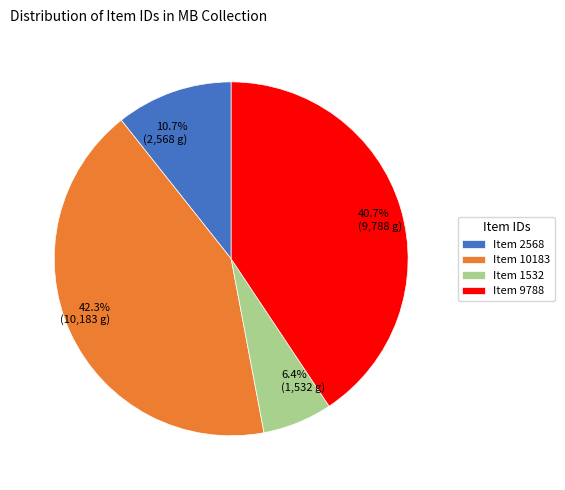

The Item 2568 slice represents 11% of the pie. True or false?

True